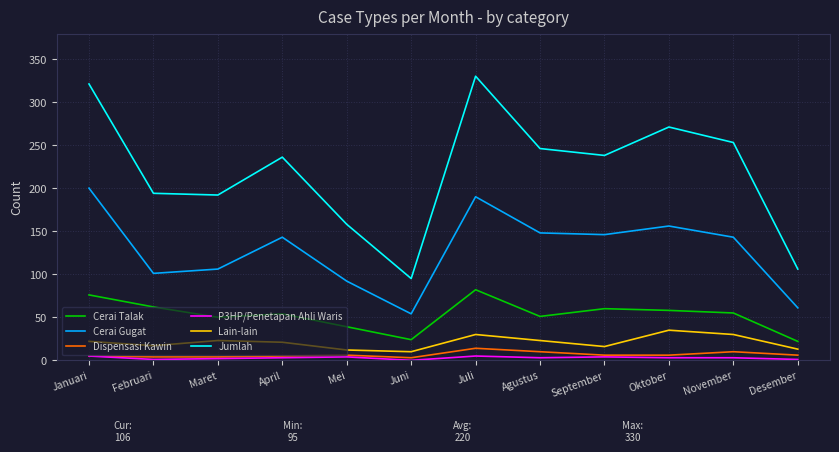

What is the approximate value of P3HP/Penetapan Ahli Waris at Juli?

5